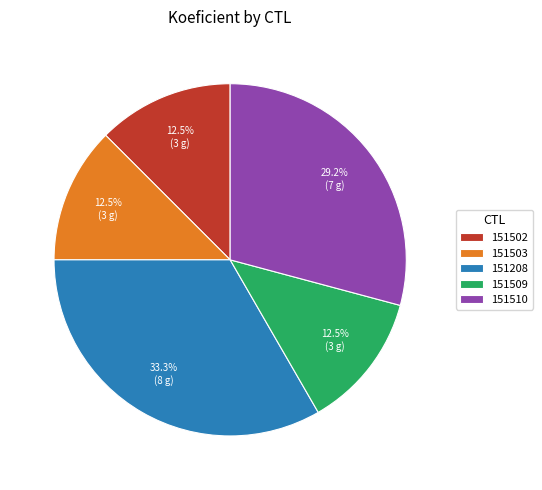

Count the number of slices in the pie.

5